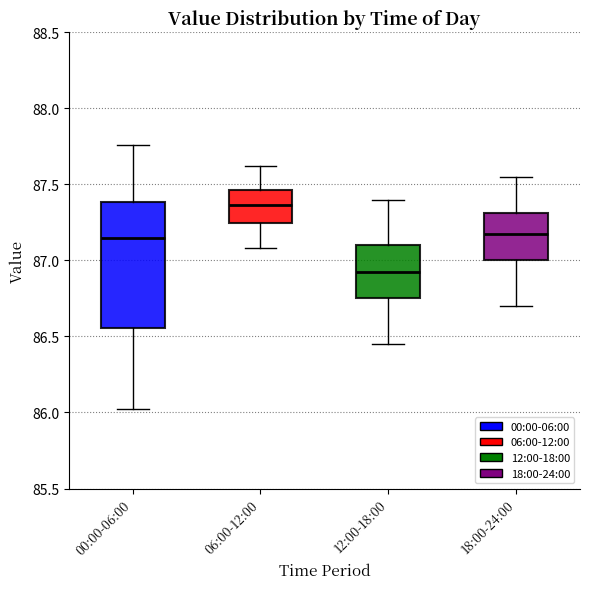

Comparing the boxes themselves (not the whiskers), which one is the tallest?

00:00-06:00